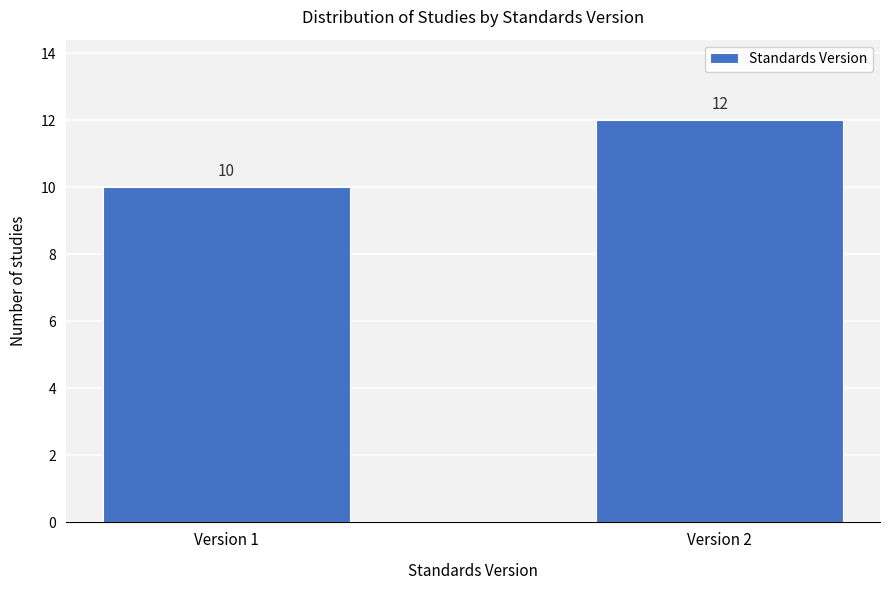

Reading left to right, extract all data points from this chart.

Version 1=10	Version 2=12